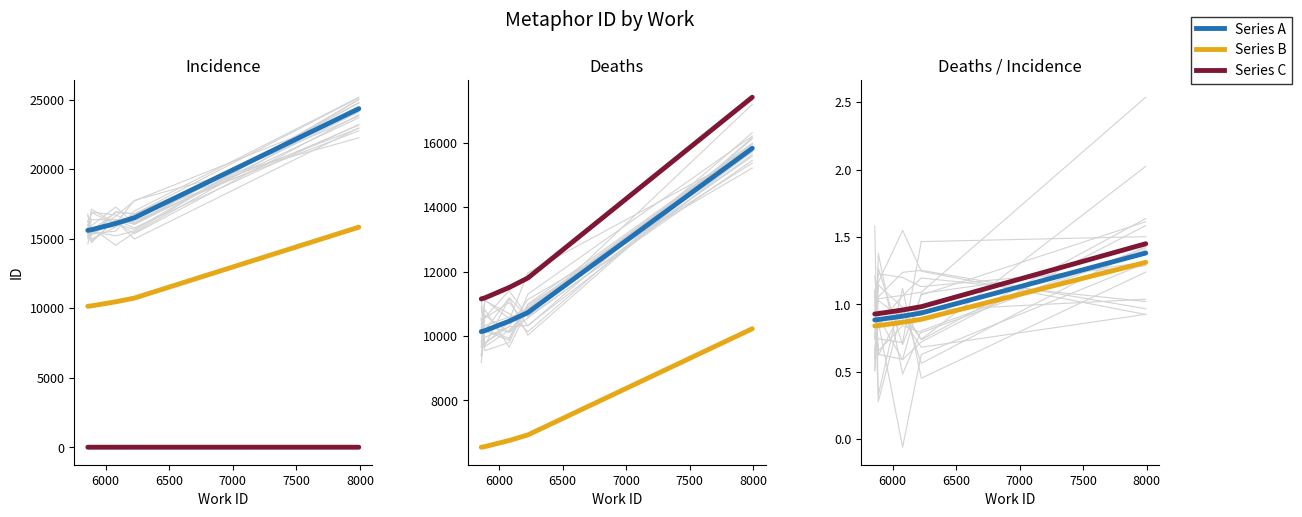

True or false: Series A and Series C intersect in this chart.

False